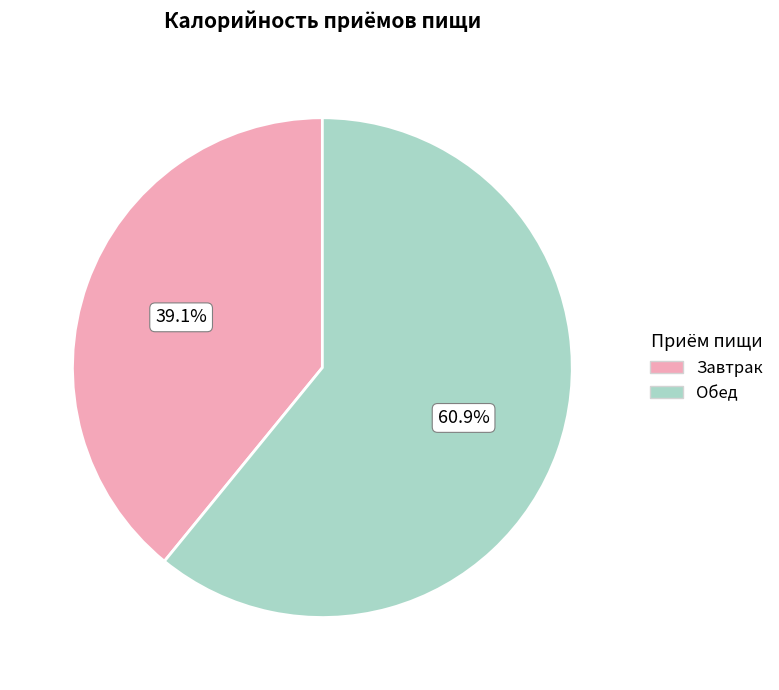

What is the ratio of the value at Завтрак to the value at Обед?

0.6